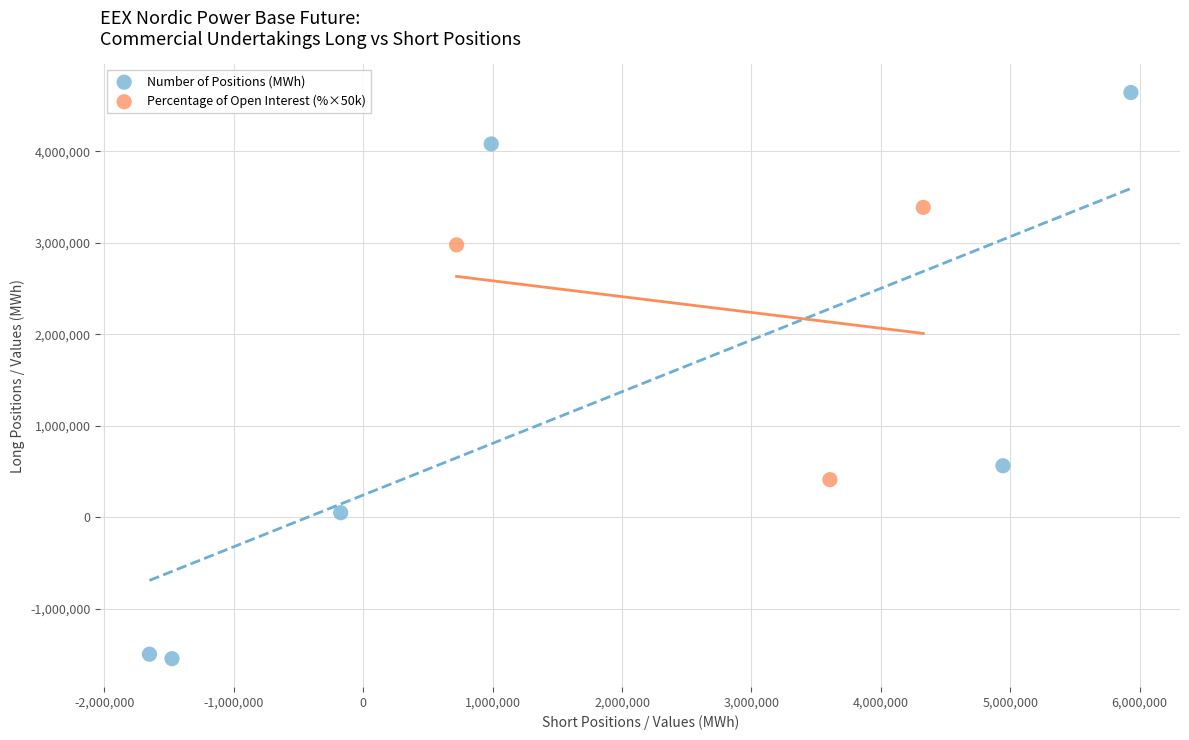

Which series reaches the minimum Y coordinate?

Number of Positions (MWh)